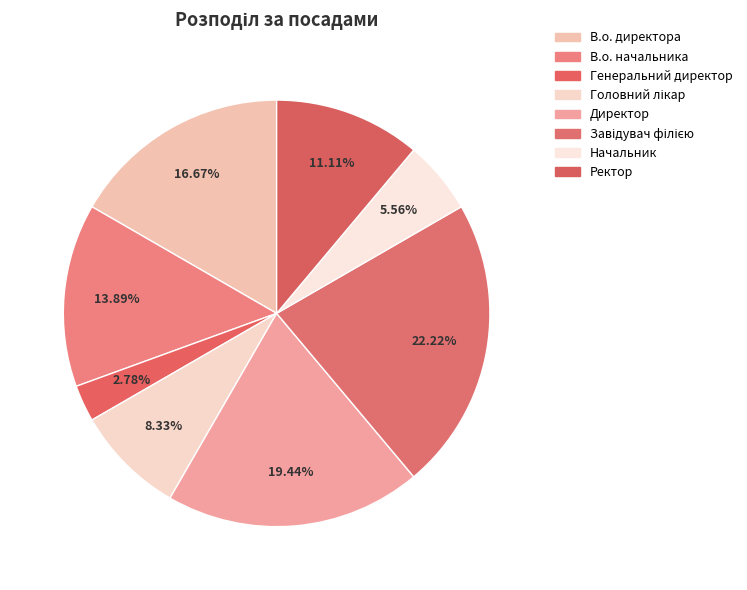

Does Ректор account for over 50% of the chart?

No